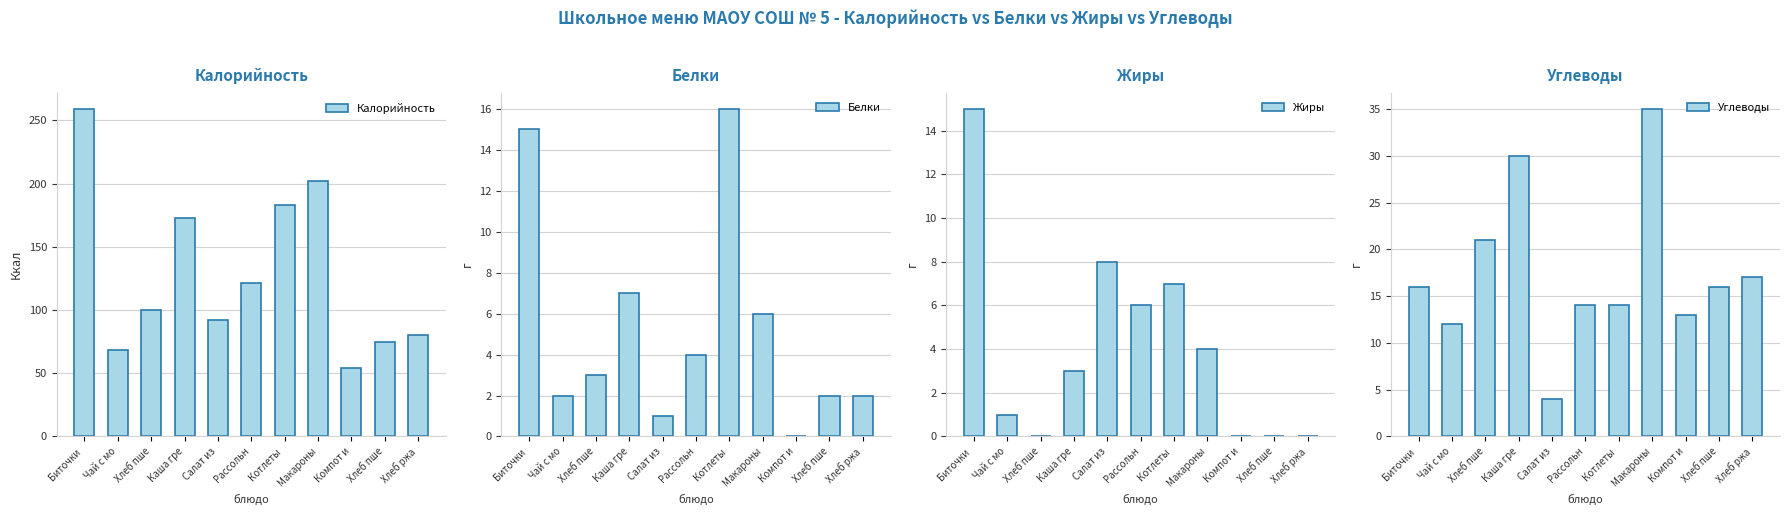

What is the label of the 11th bar from the right?

Биточки 